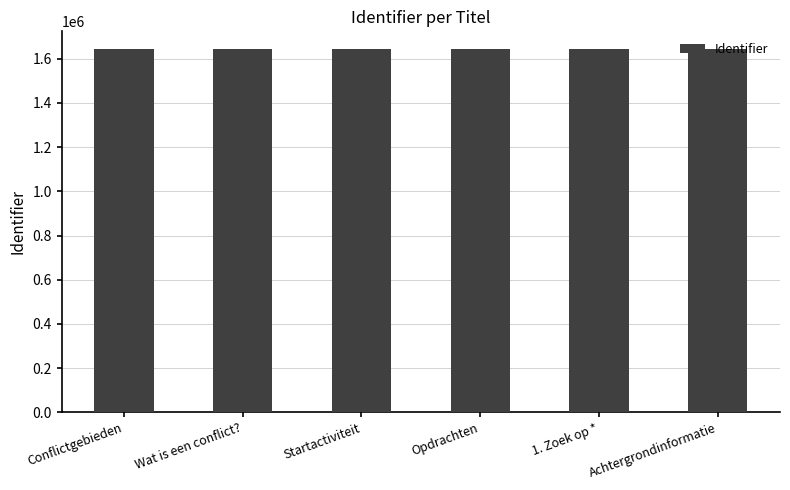

What is the value of the 4th bar from the left?

1642221